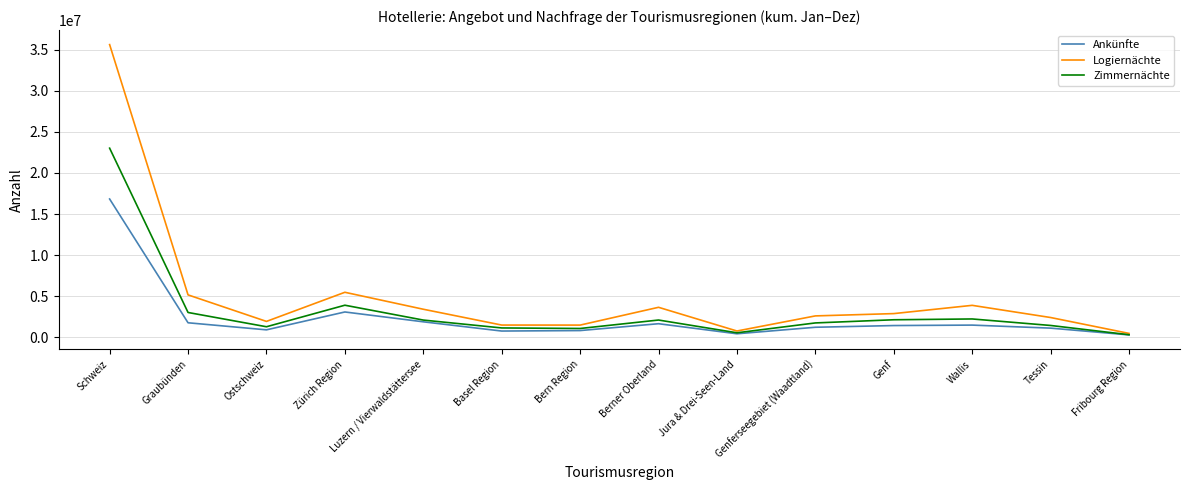

Rank the series by their maximum value, from lowest to highest.

Ankünfte, Zimmernächte, Logiernächte